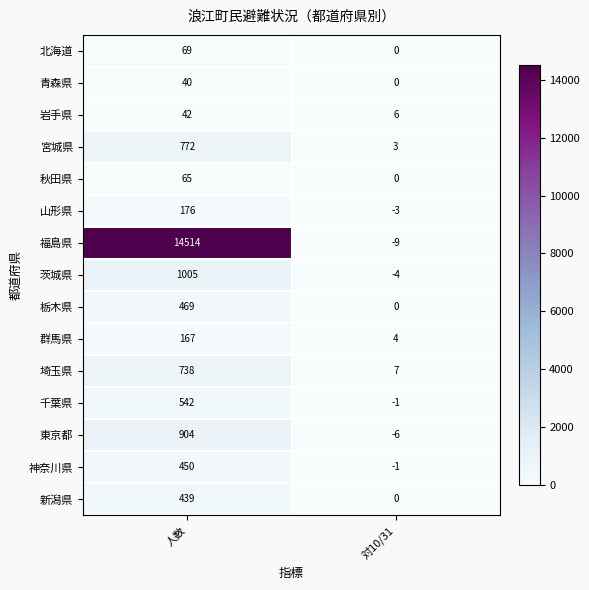

What is the average value of the 青森県 series?

20